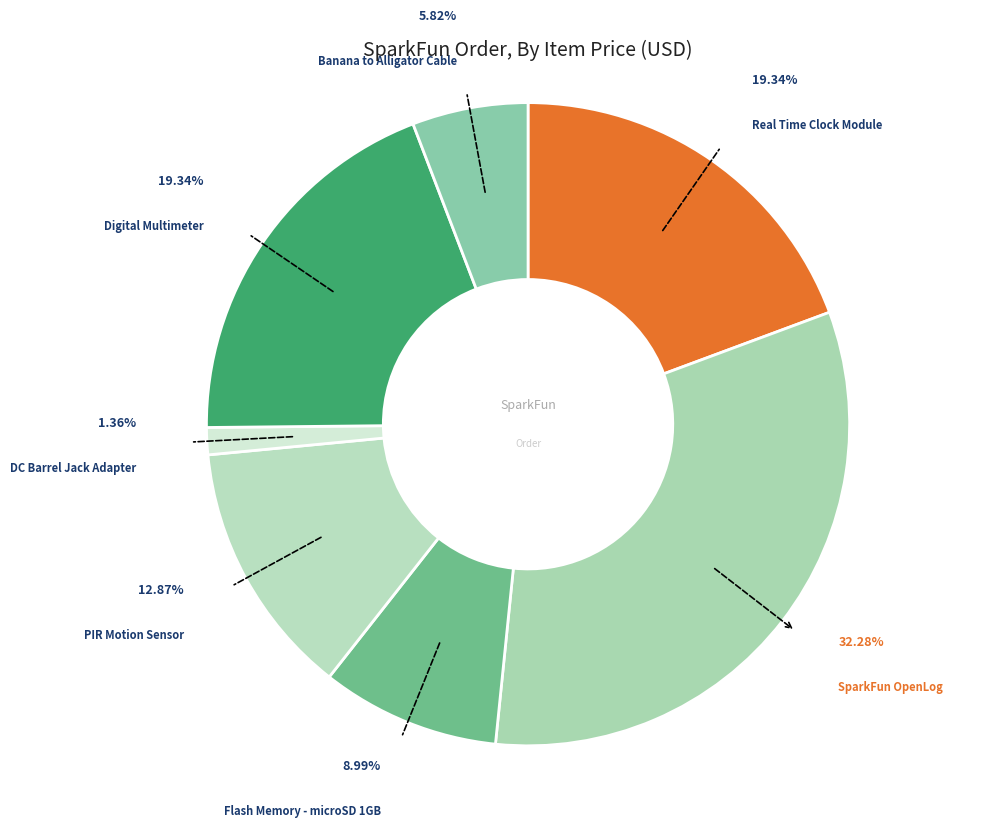

To the nearest percent, what is the difference between the Banana to Alligator Cable and Flash Memory - microSD 1GB slice percentages?

3%